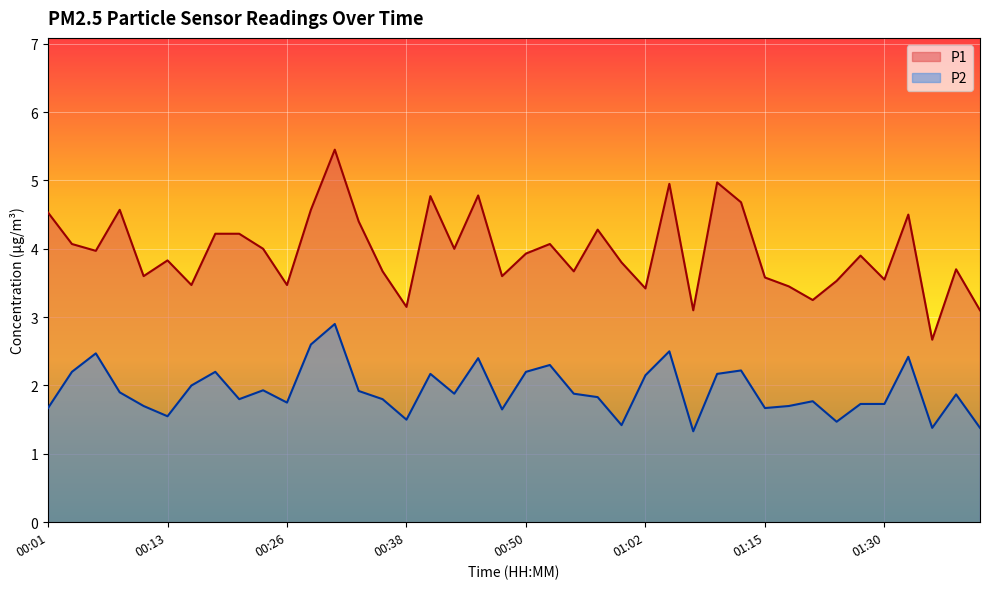

True or false: P2 and P1 cross at least once.

False